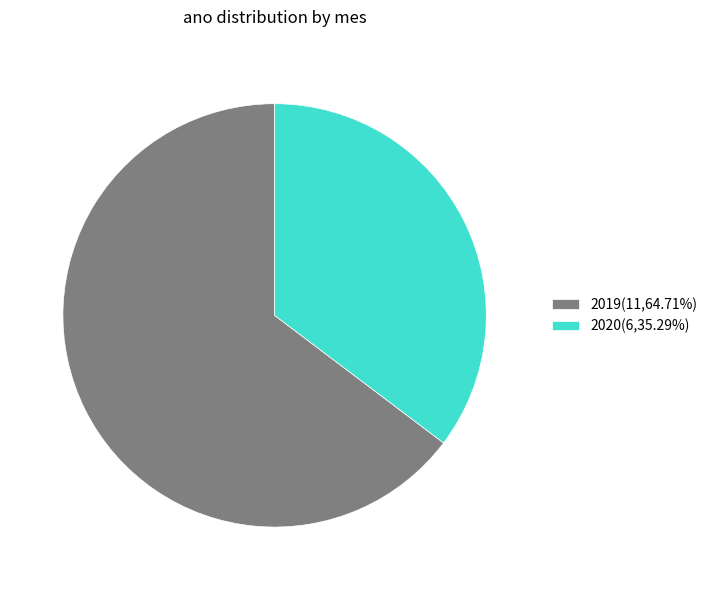

The 2020 slice represents 35% of the pie. True or false?

True